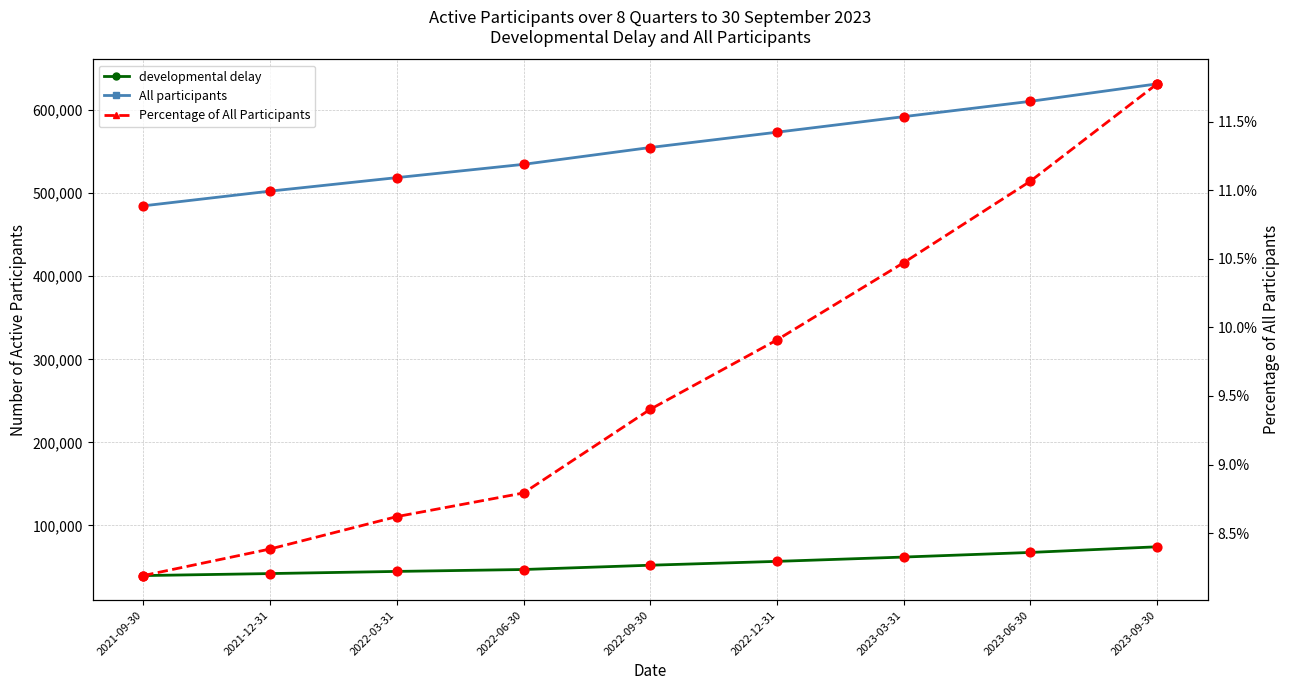

Which series contains the lowest Y value?

Percentage of All Participants